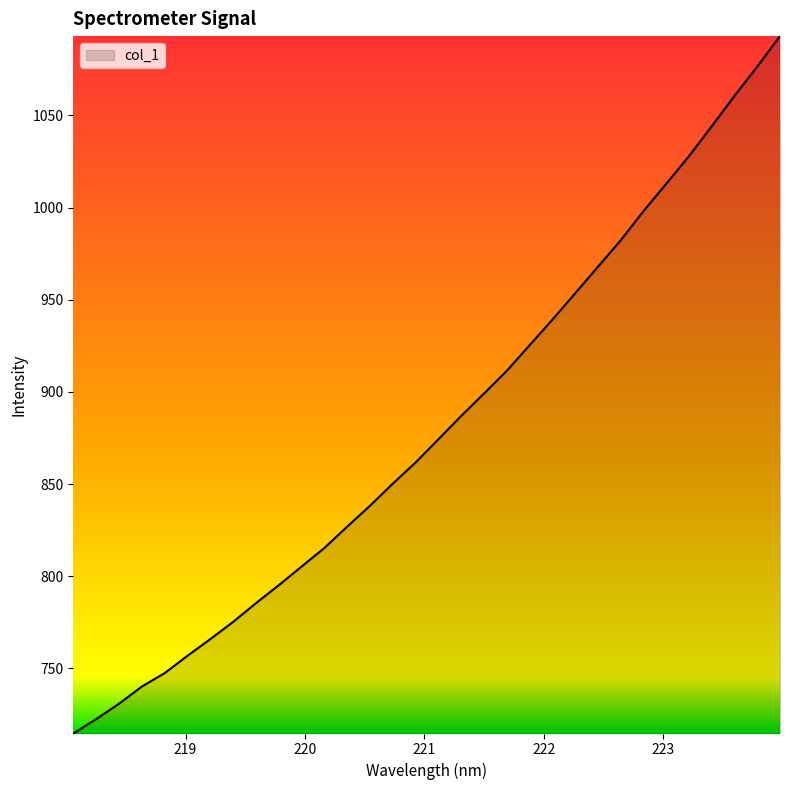

What is the minimum value shown in the chart?

714.6